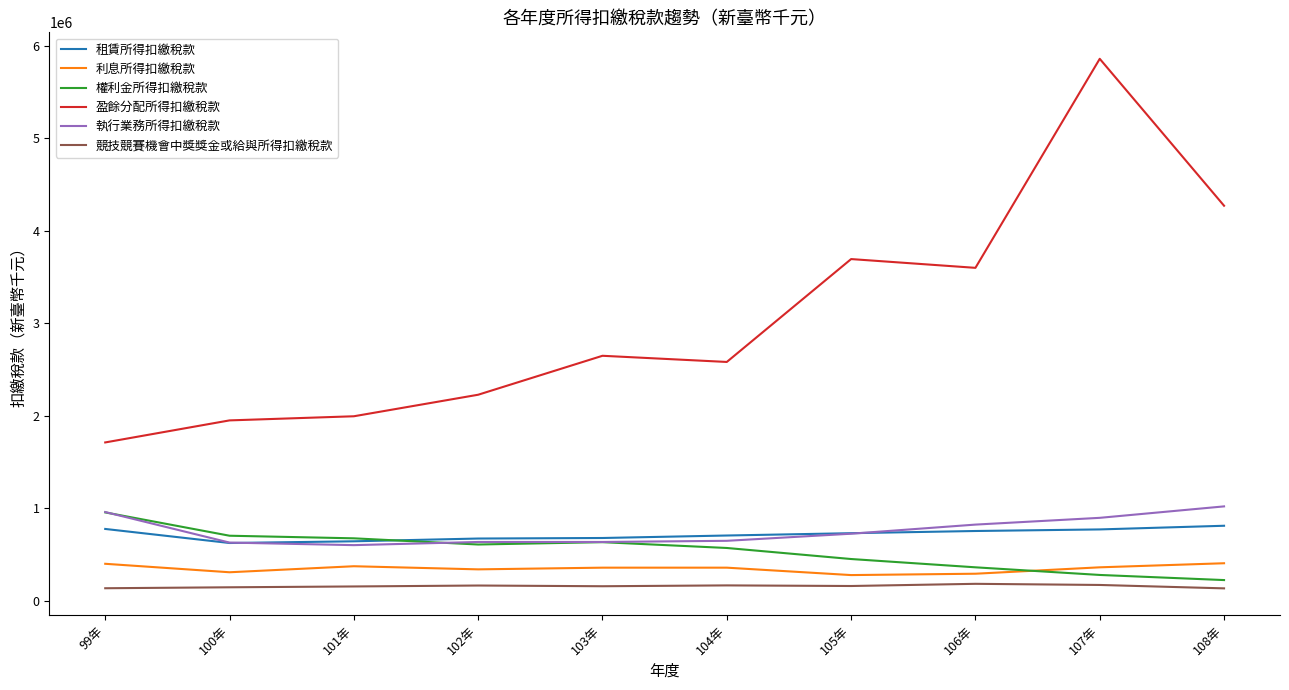

What is the minimum value shown in the chart?

136866